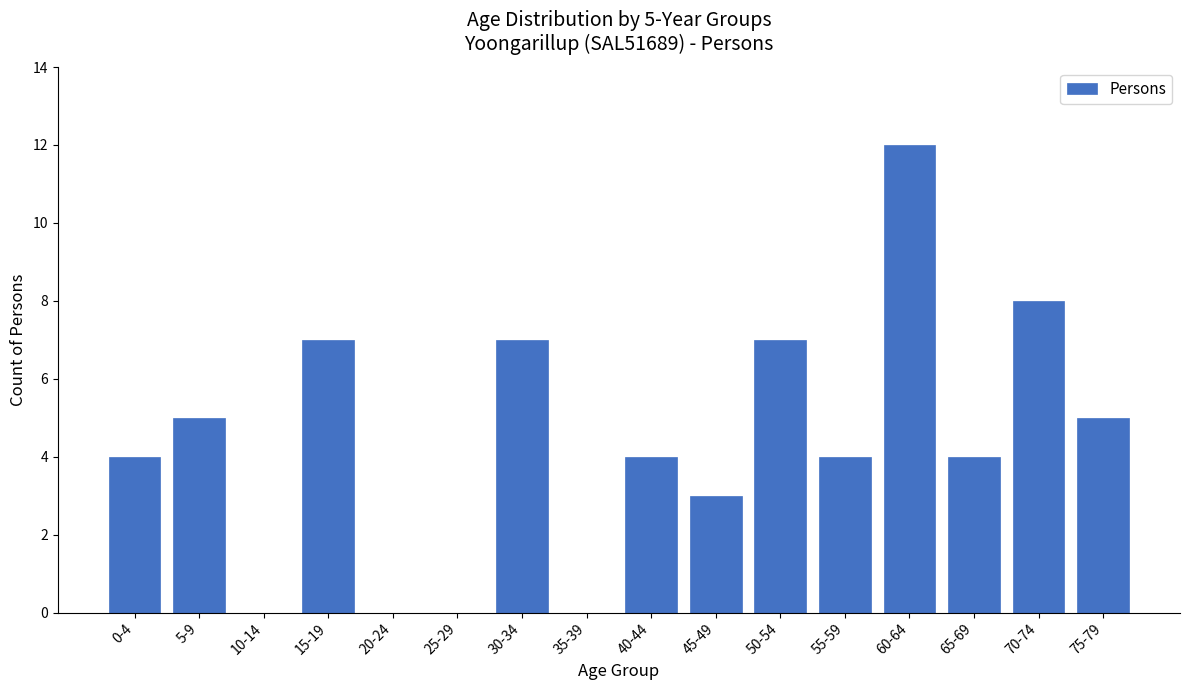

Reading right to left, transcribe all the data shown in this chart.

75-79=5	70-74=8	65-69=4	60-64=12	55-59=4	50-54=7	45-49=3	40-44=4	35-39=0	30-34=7	25-29=0	20-24=0	15-19=7	10-14=0	5-9=5	0-4=4